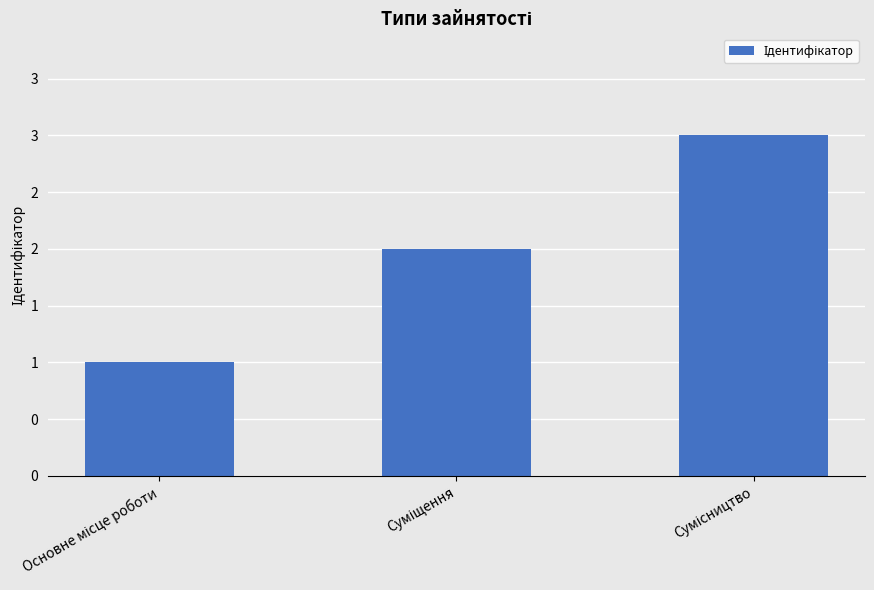

What is the label of the 1st bar from the left?

Основне місце роботи